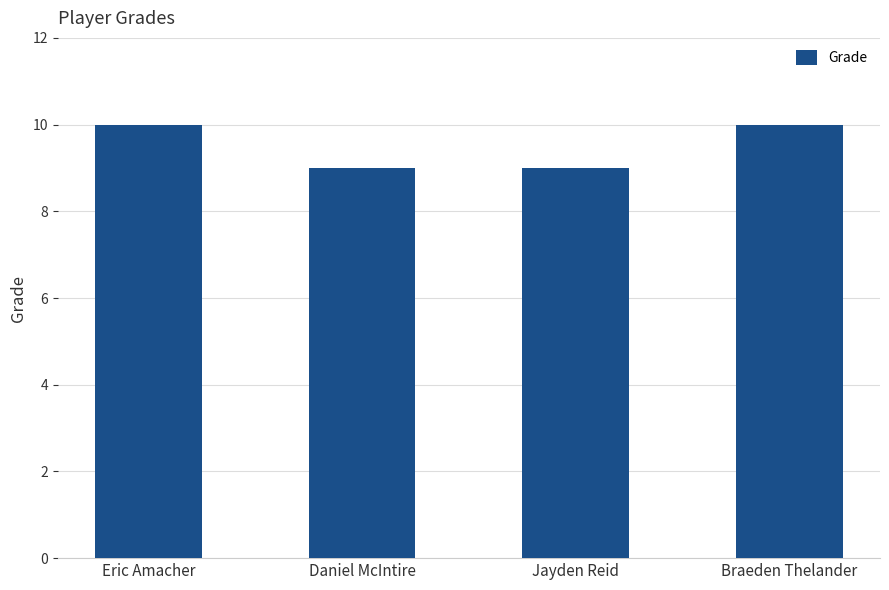

What position from the right is Daniel McIntire?

3